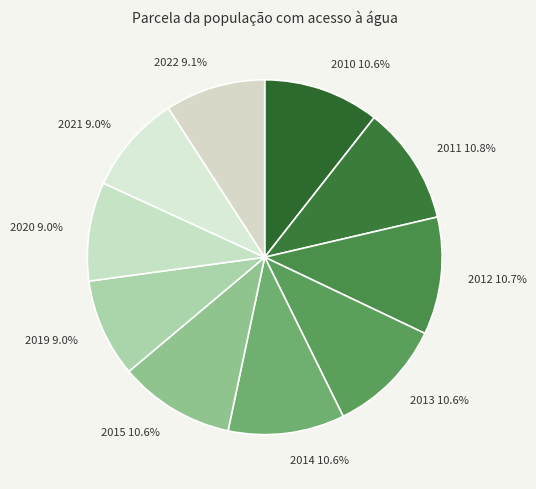

To the nearest percent, what is the difference between the largest and smallest slice percentages?

2%